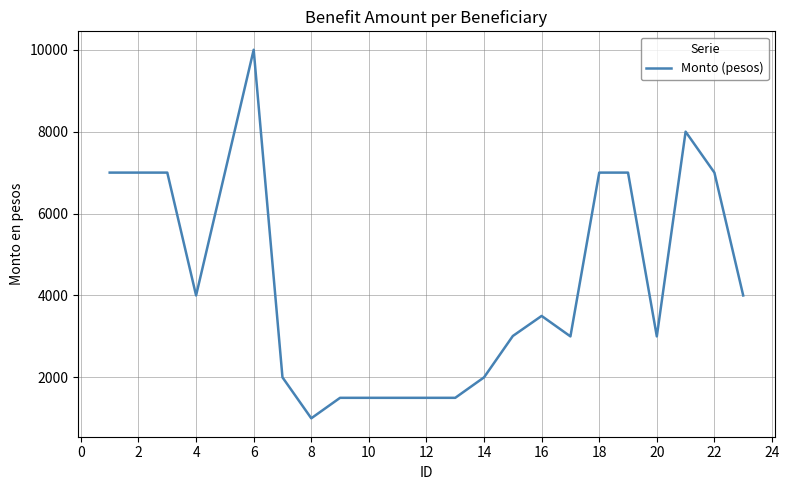

What is the maximum value shown in the chart?

10000